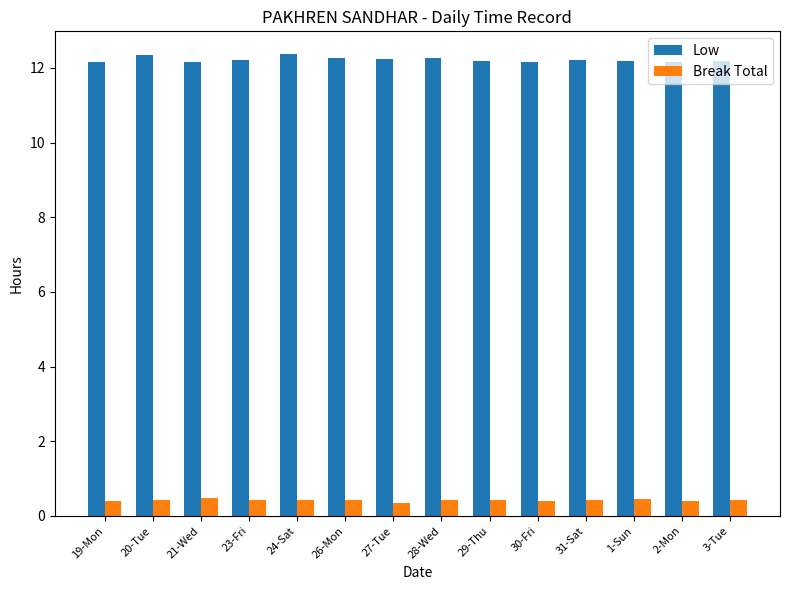

At 21-Wed, list the series in order from largest to smallest.

Low, Break Total